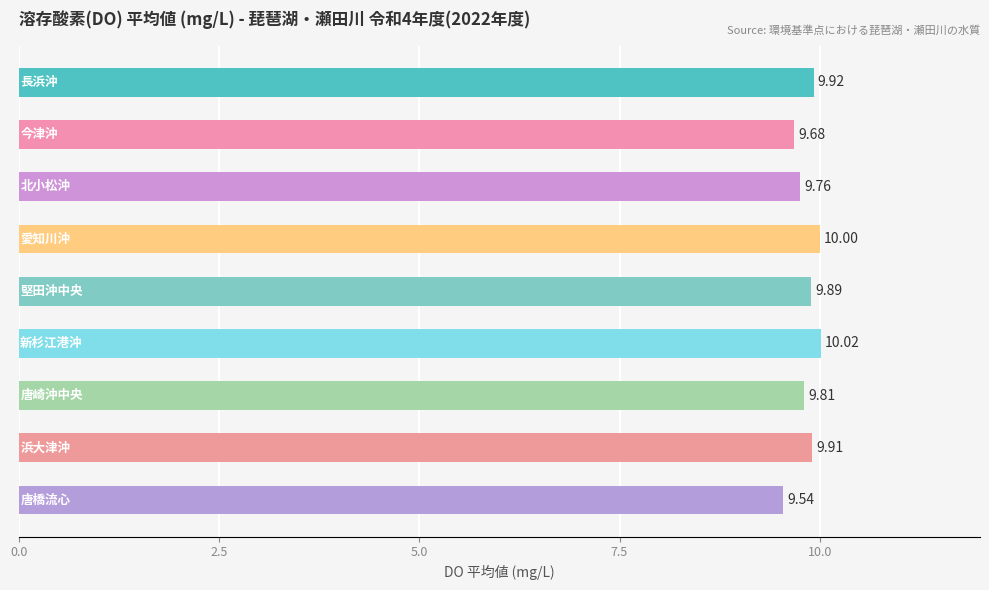

Does the chart contain stacked bars?

No